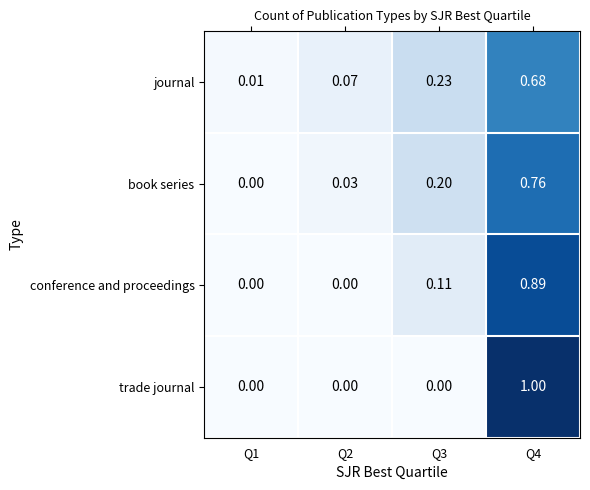

Is the value of trade journal at Q2 greater than the value of journal at Q3?

No